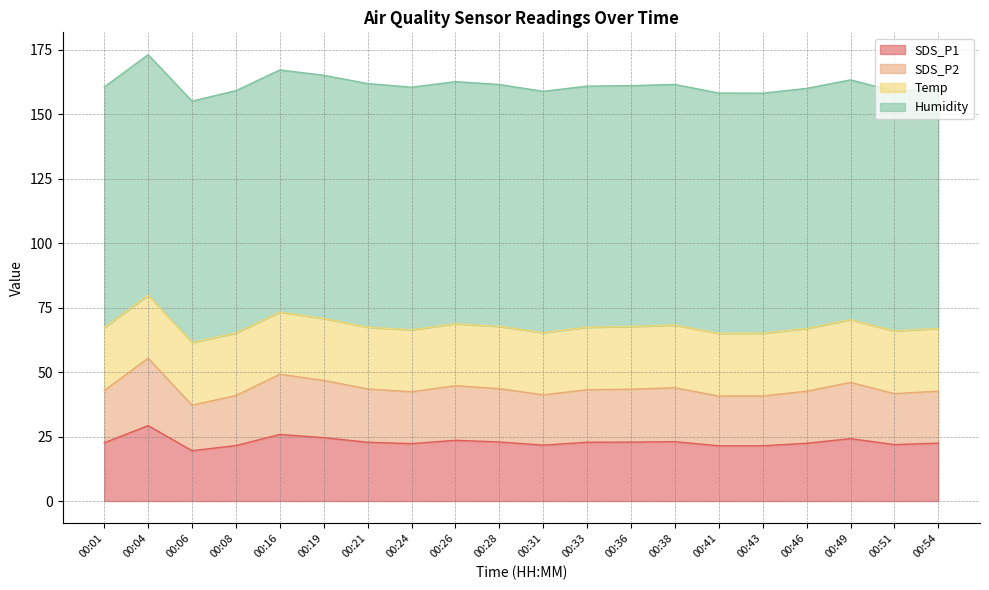

Does the chart have visible grid lines?

Yes